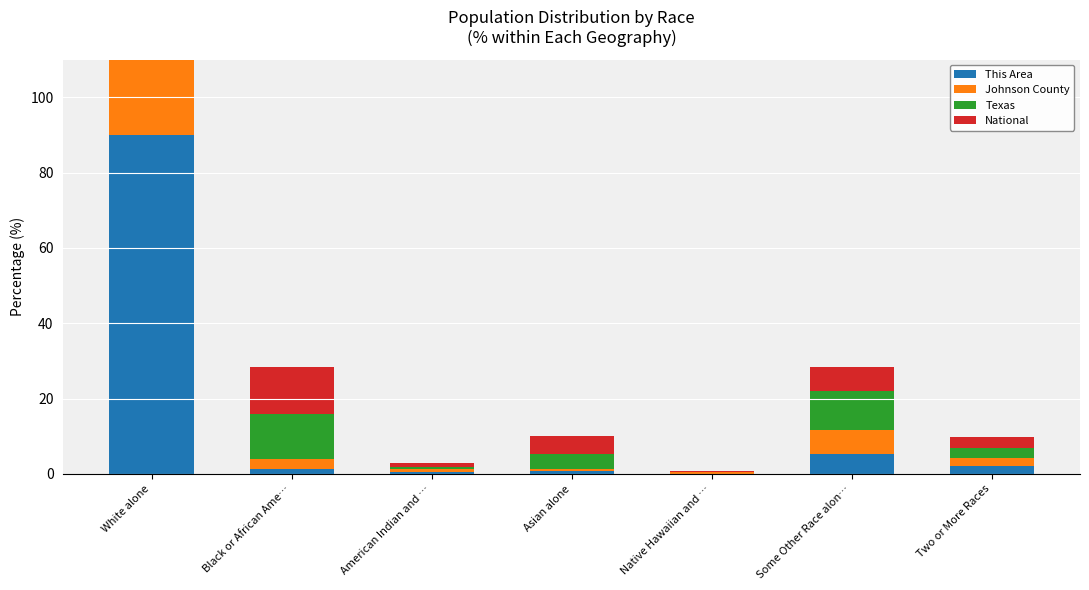

What is the minimum value for Johnson County?

0.3